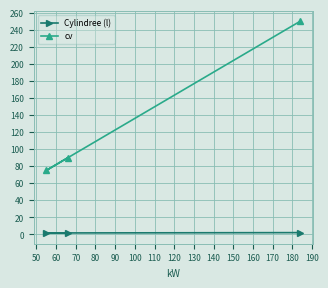

Which series has the largest range (max minus min)?

cv